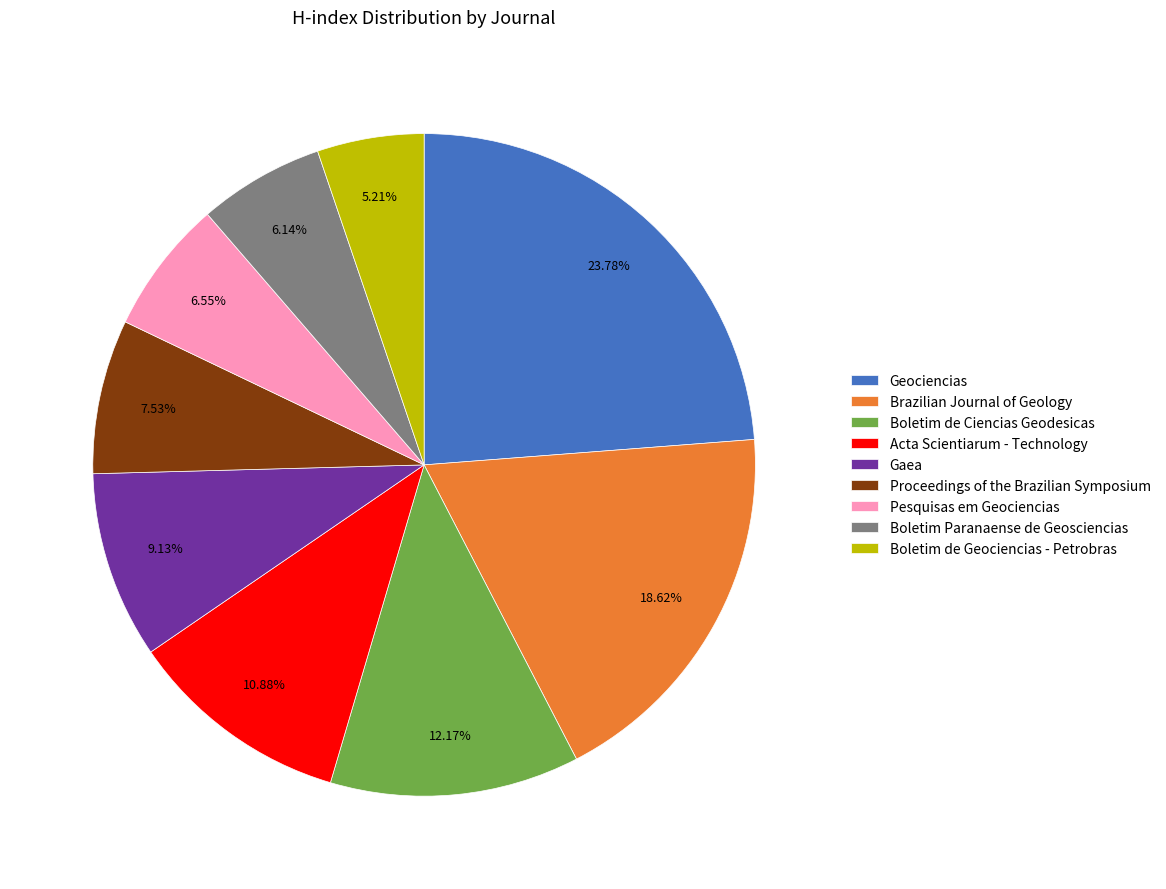

To the nearest percent, what is the difference between the Boletim de Geociencias - Petrobras and Pesquisas em Geociencias slice percentages?

1%